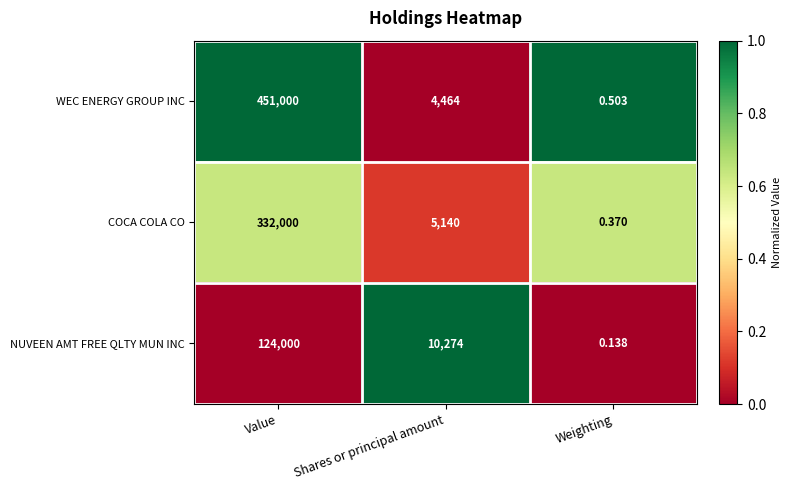

Where is NUVEEN AMT FREE QLTY MUN INC nearest to the value 62000?

Shares or principal amount